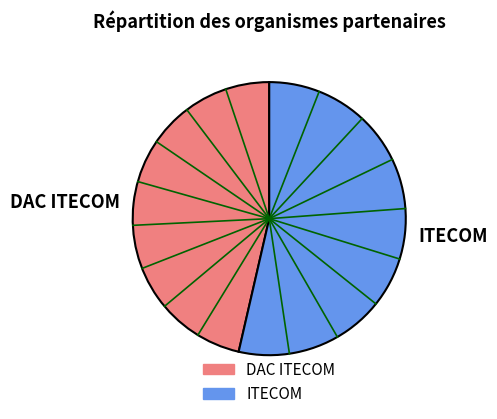

Count the number of slices in the pie.

2